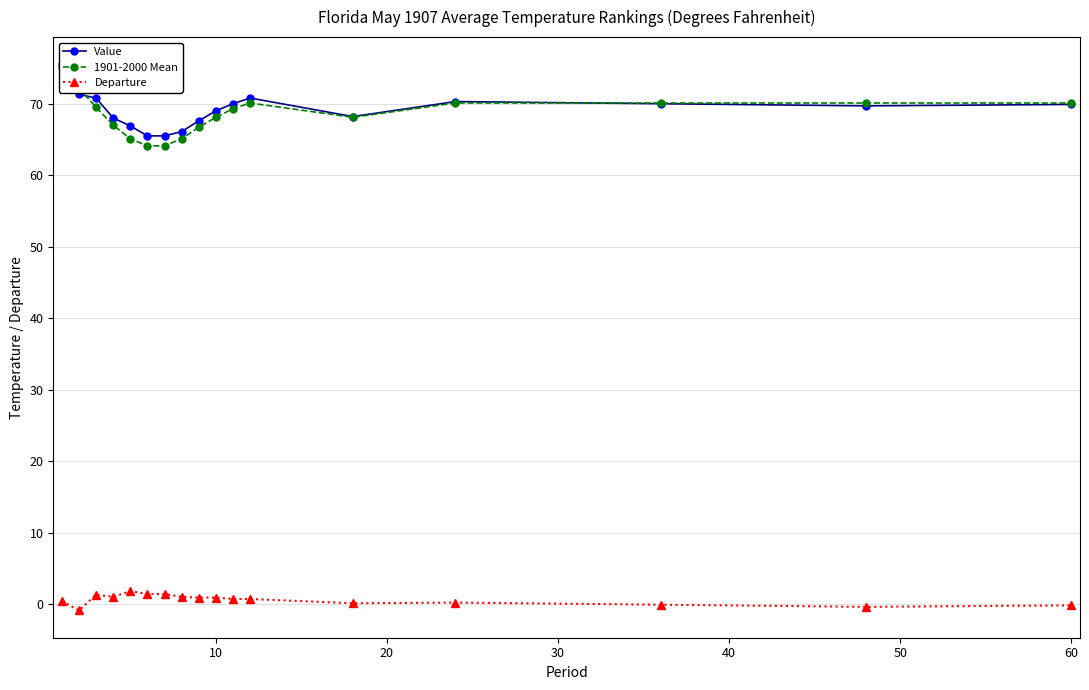

Reading left to right, extract all data points from this chart.

Value: 75.5	71.3	70.8	68.0	66.9	65.5	65.5	66.1	67.6	69.0	70.0	70.8	68.2	70.3	70.0	69.7	69.9
1901-2000 Mean: 75.1	72.2	69.5	67.0	65.1	64.1	64.1	65.1	66.7	68.1	69.3	70.1	68.1	70.1	70.1	70.1	70.1
Departure: 0.4	-0.9	1.3	1.0	1.8	1.4	1.4	1.0	0.9	0.9	0.7	0.7	0.1	0.2	-0.1	-0.4	-0.2